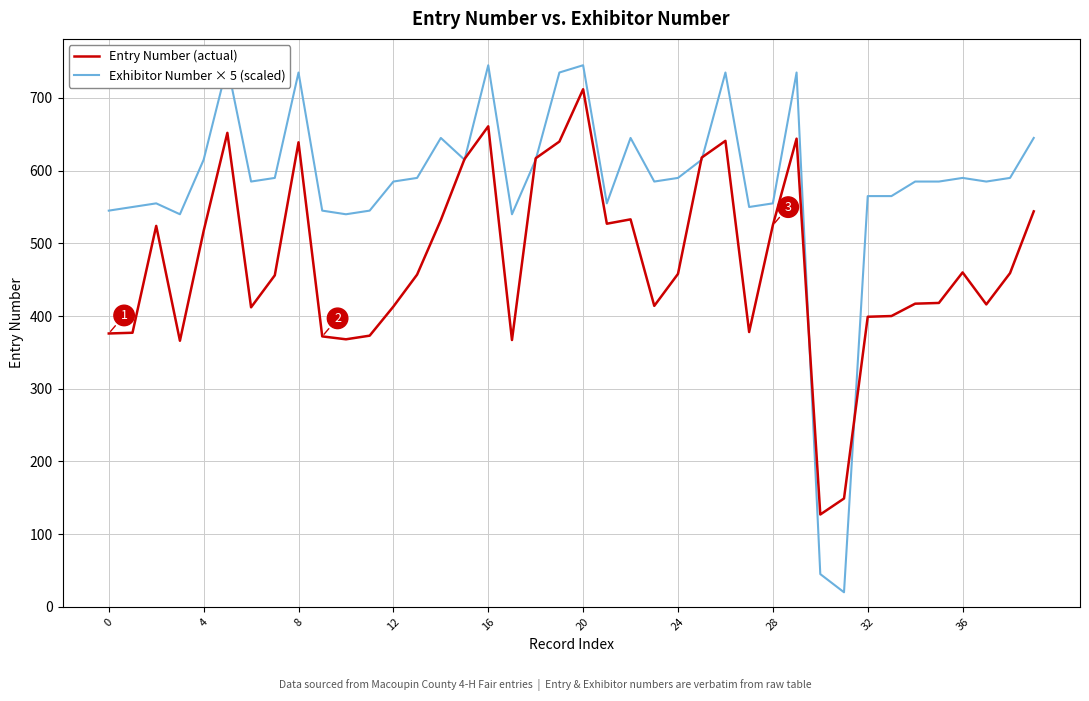

What is the value of the Exhibitor Number × 5 (scaled) point at the 4th from the left?

540